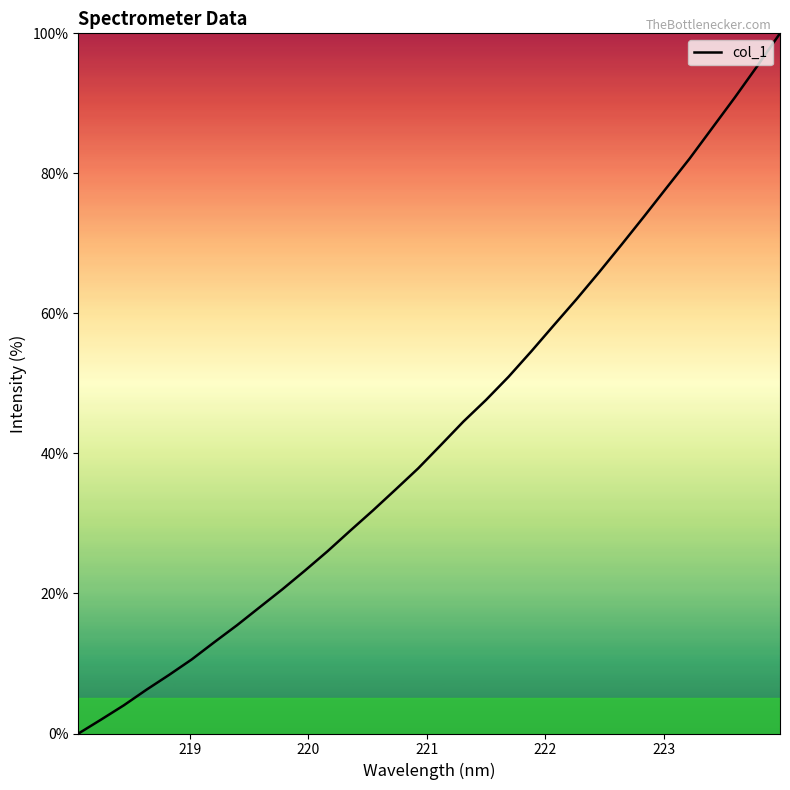

How many lines are shown in the chart?

1